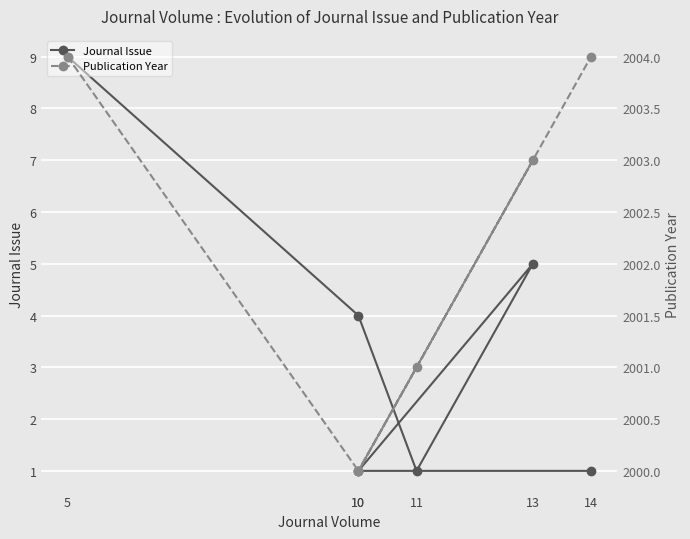

Is the value of Journal Issue at 10 greater than the value of Publication Year at 14?

No